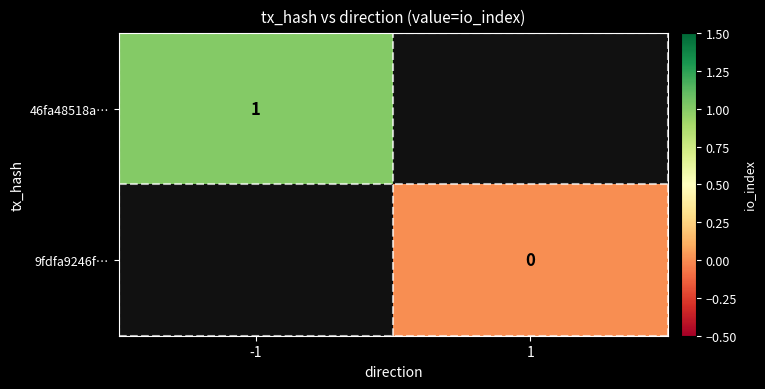

Is it true that 46fa48518a… equals 1 at -1?

True